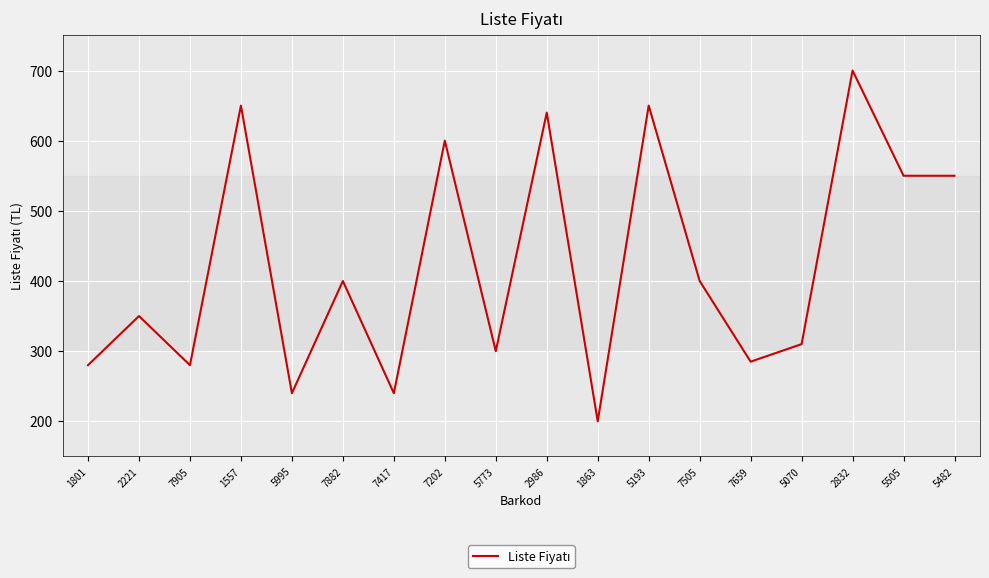

Which category has the lowest value across all series?

1863